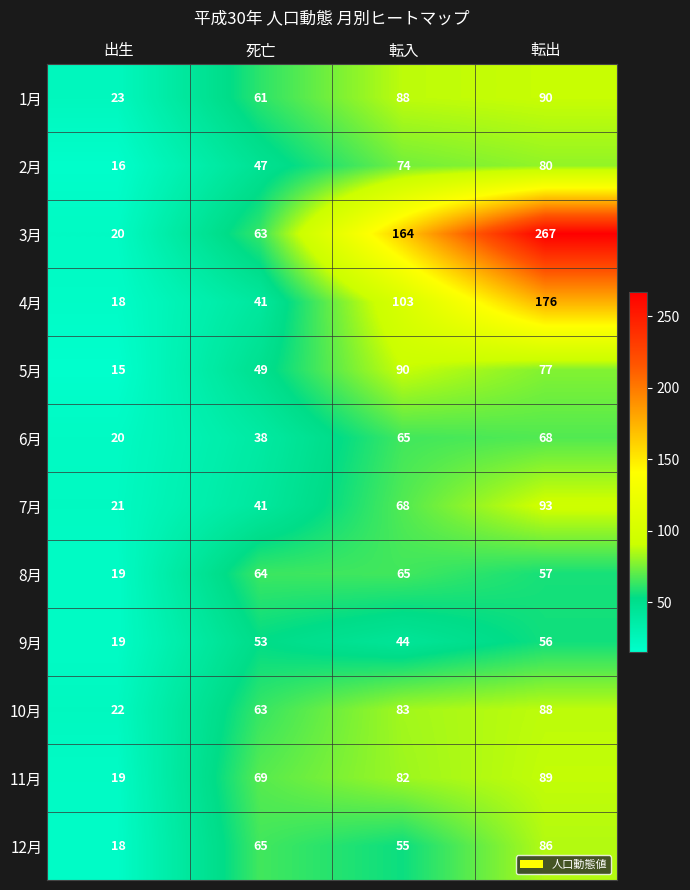

What is the smallest value displayed?

15